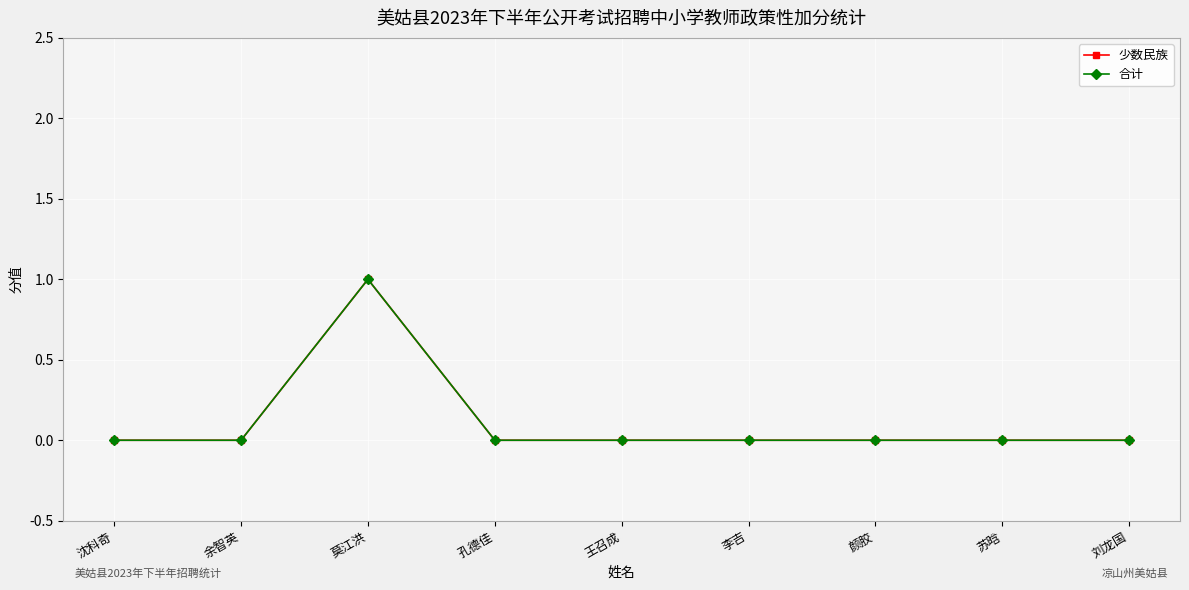

The 合计 series shows 0 at 余智英. True or false?

True